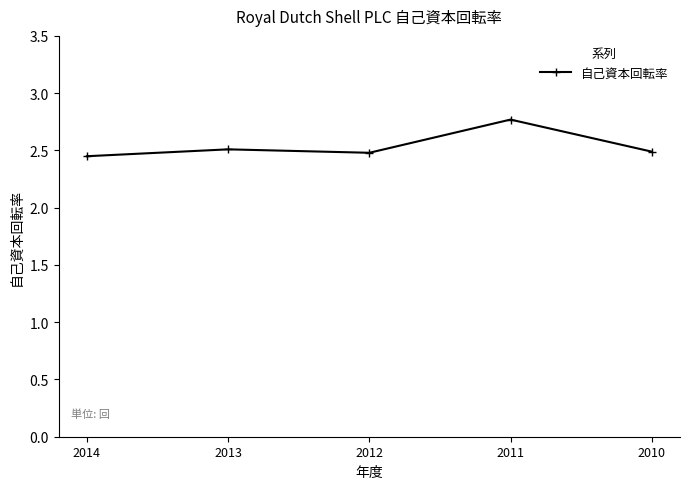

How many points are higher than both their immediate neighbors (excluding endpoints)?

2